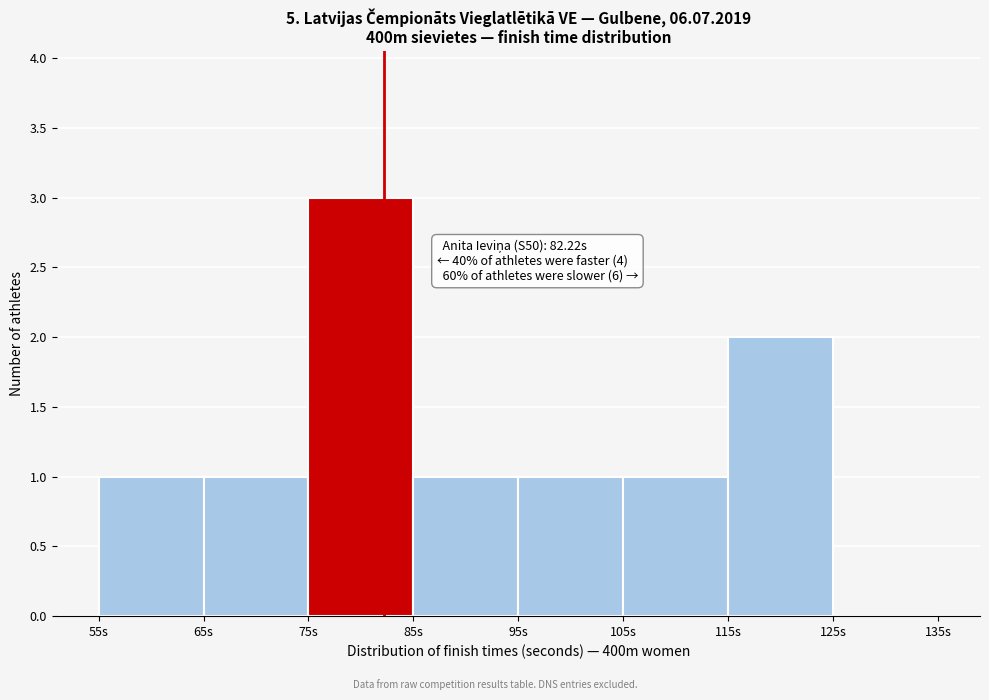

Over which range of the x-axis is the bar tallest?

75 to 85